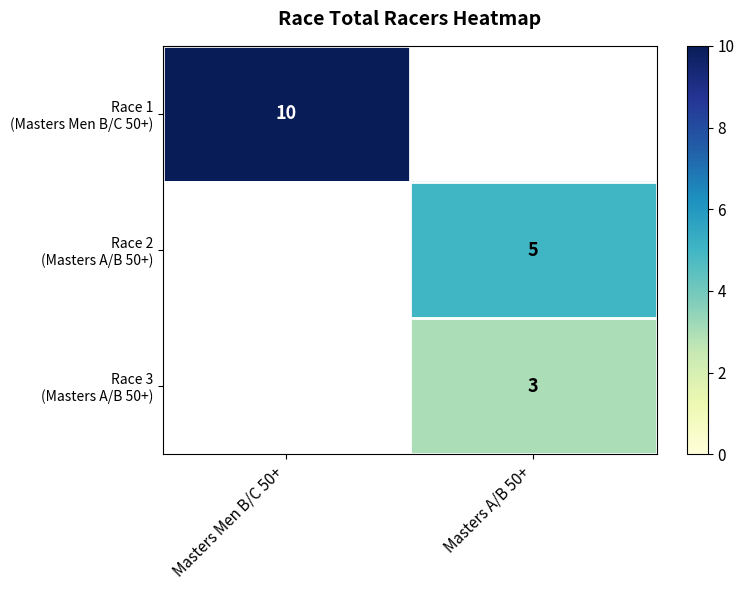

Which series has the widest spread of values?

Race 1 (Masters Men B/C 50+)